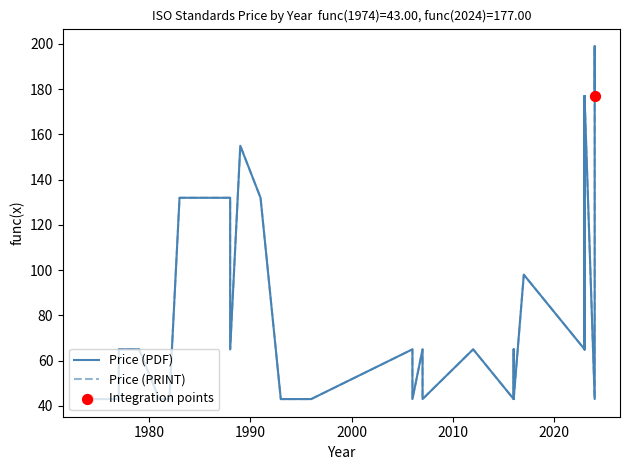

What is the total value across all series at 1974?

86